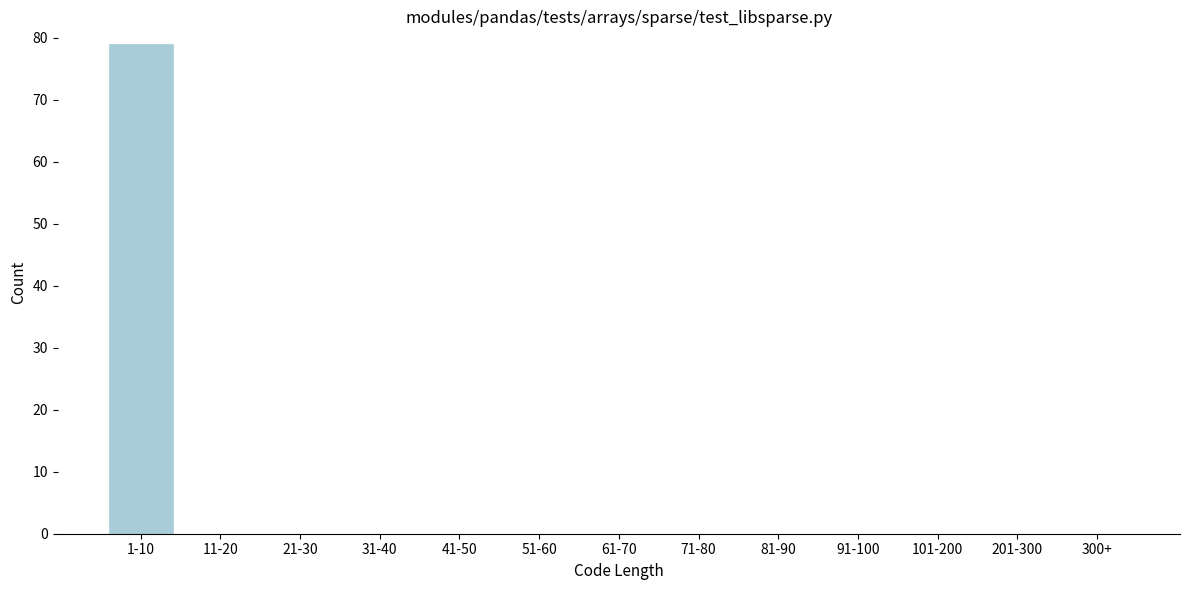

Reading left to right, extract all data points from this chart.

1-10=79	11-20=0	21-30=0	31-40=0	41-50=0	51-60=0	61-70=0	71-80=0	81-90=0	91-100=0	101-200=0	201-300=0	300+=0